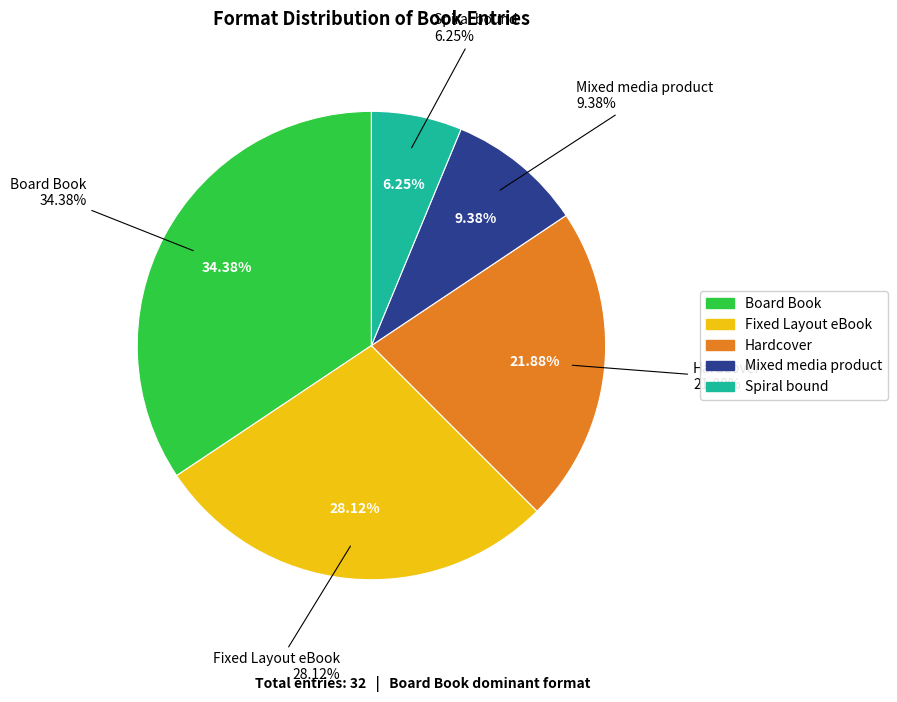

What is the smallest slice in the pie chart?

Spiral bound